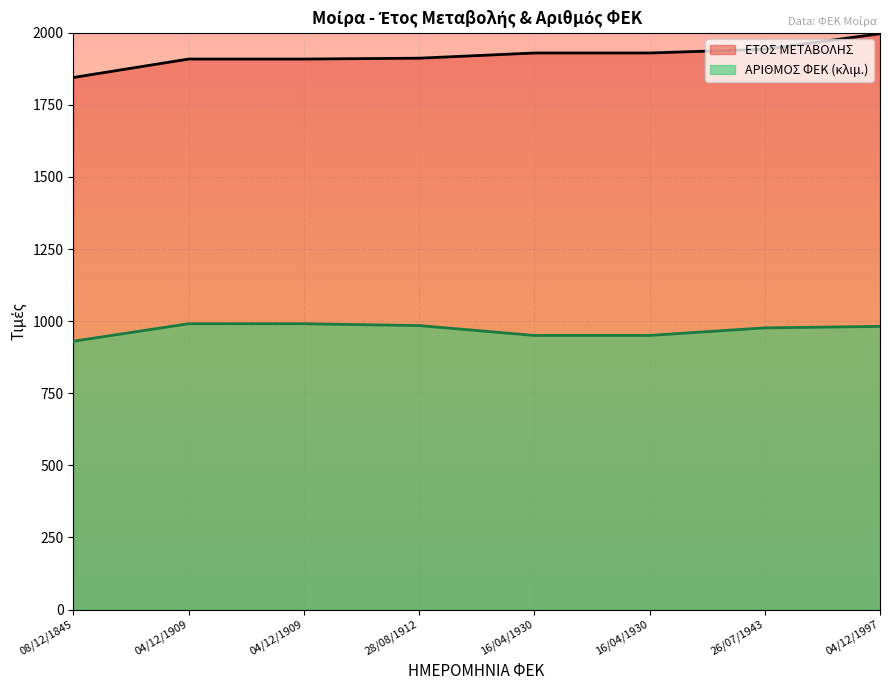

The value of ΑΡΙΘΜΟΣ ΦΕΚ at 04/12/1909 is 1710.4. True or false?

False